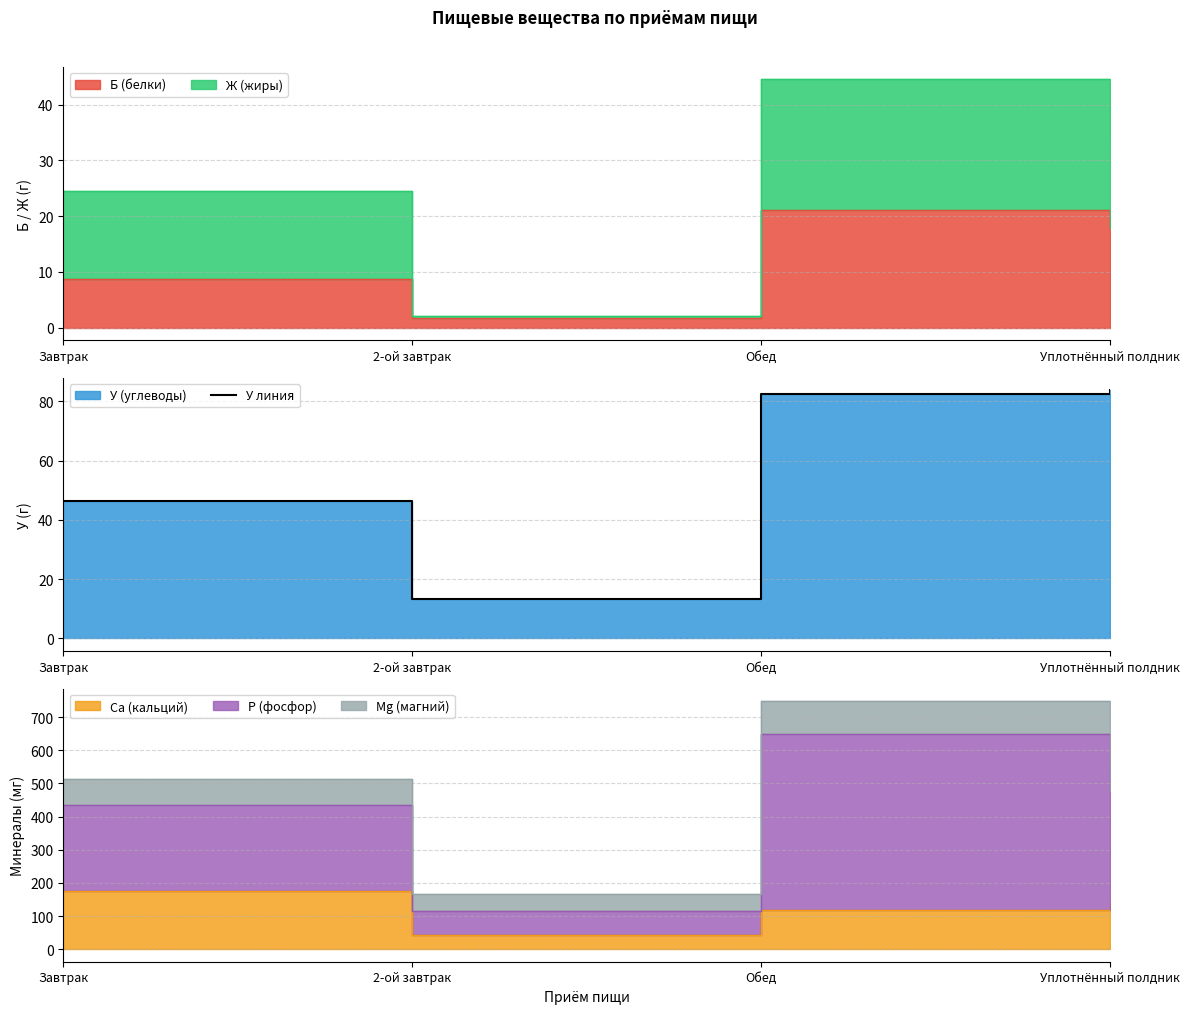

True or false: the data shows 143.8 at Уплотнённый полдник.

False